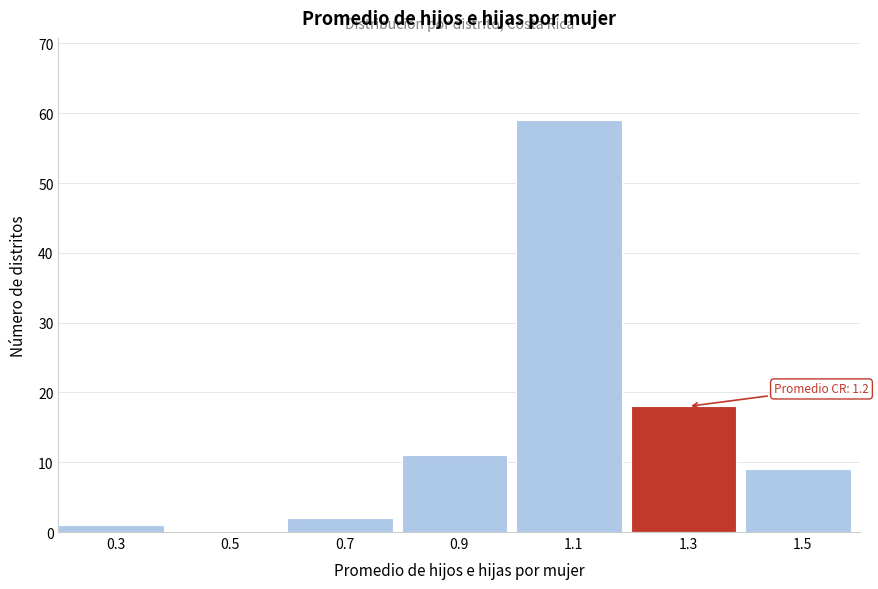

Which range on the x-axis has the tallest bar?

1.0 to 1.2